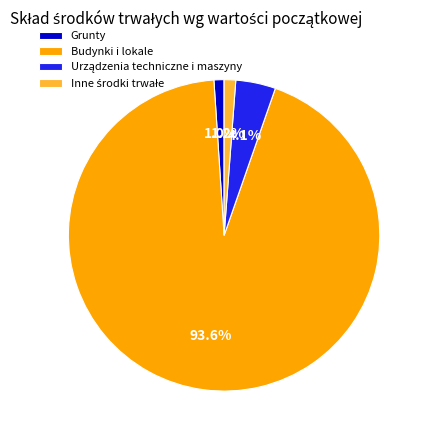

Is there a majority slice in this chart?

Yes